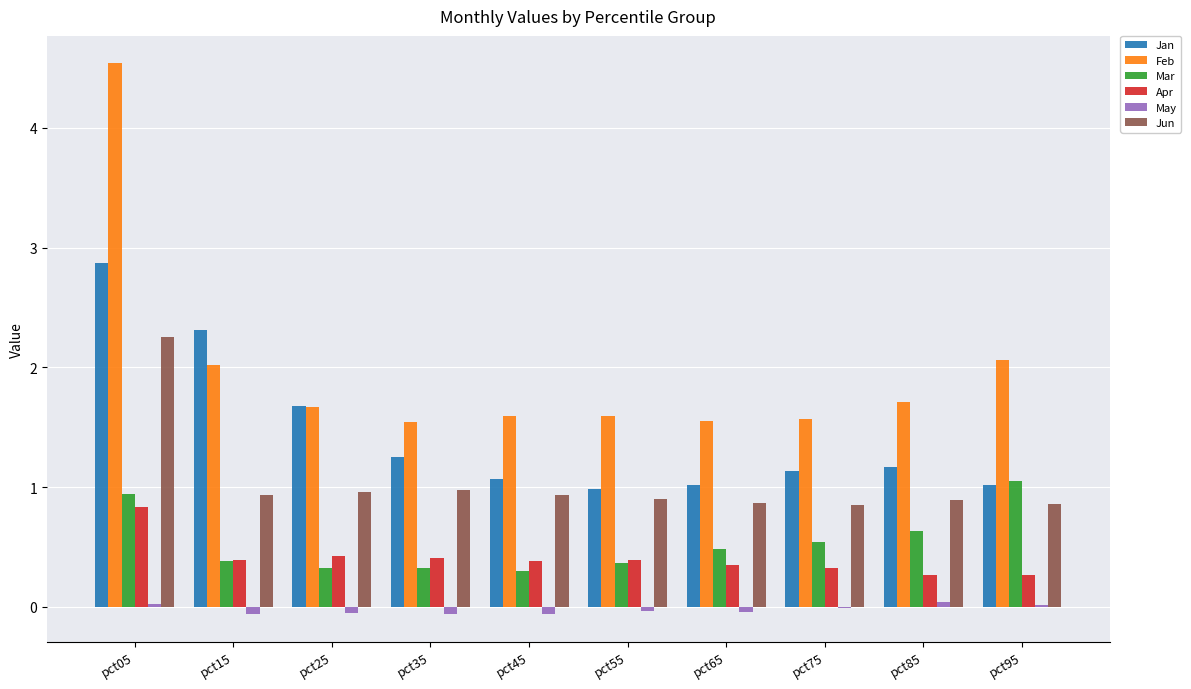

Which series has the largest range (max minus min)?

Feb